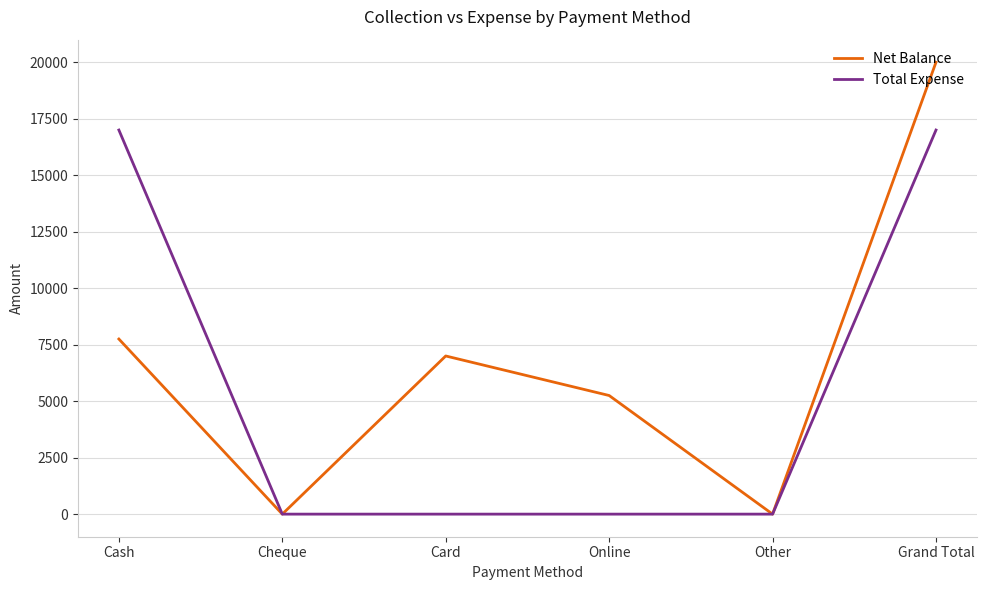

What is the difference between the highest and lowest values at Online?

5250